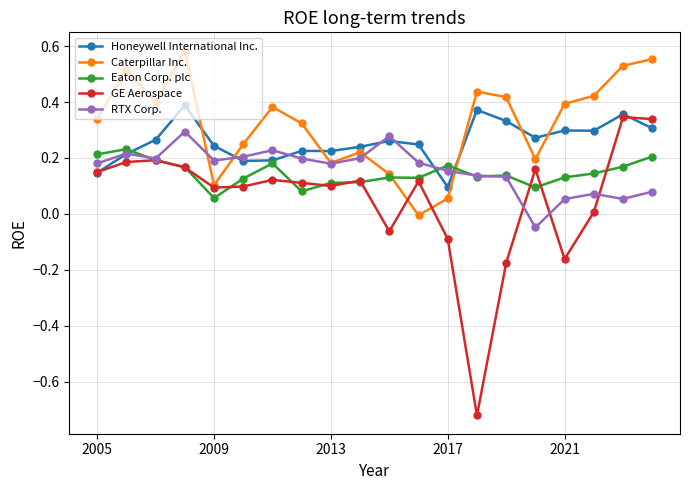

Which series has the largest total across all categories?

Caterpillar Inc.